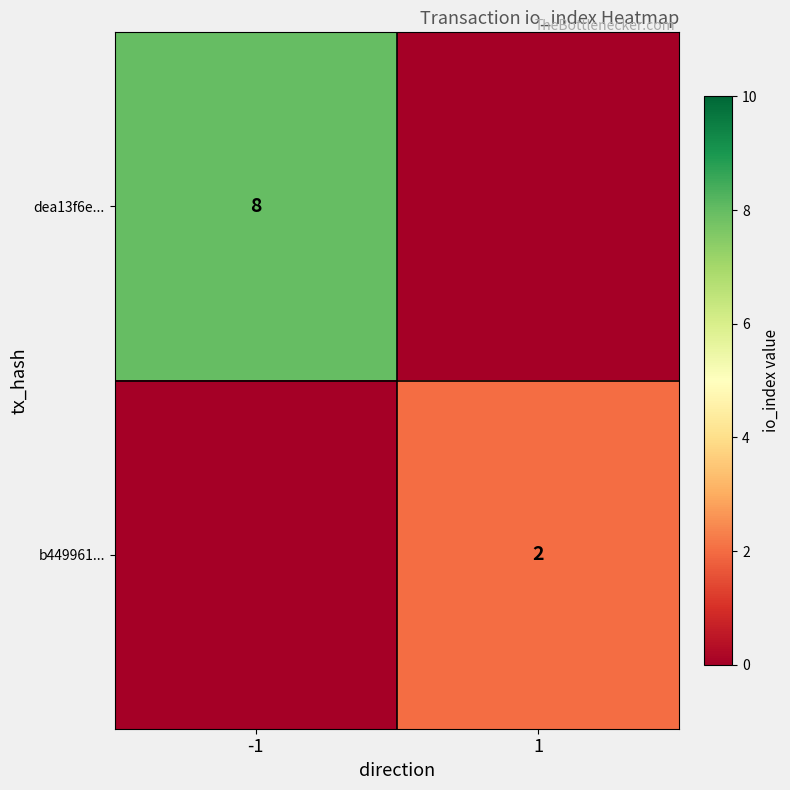

The b449961... series shows 2 at 1. True or false?

True